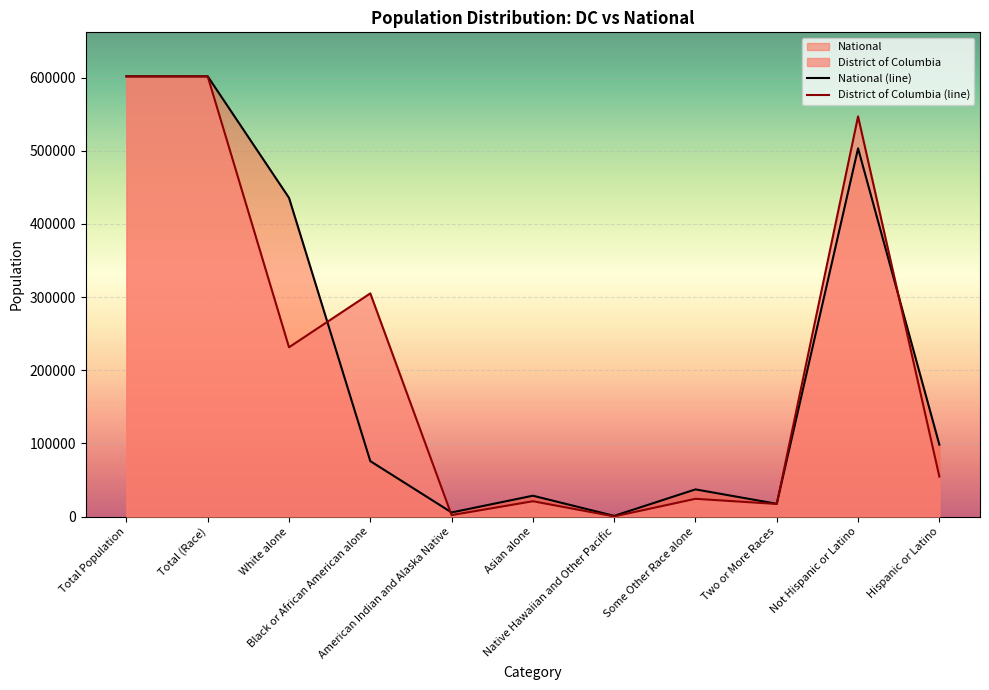

Which has a higher value, Hispanic or Latino or Total Population?

Total Population